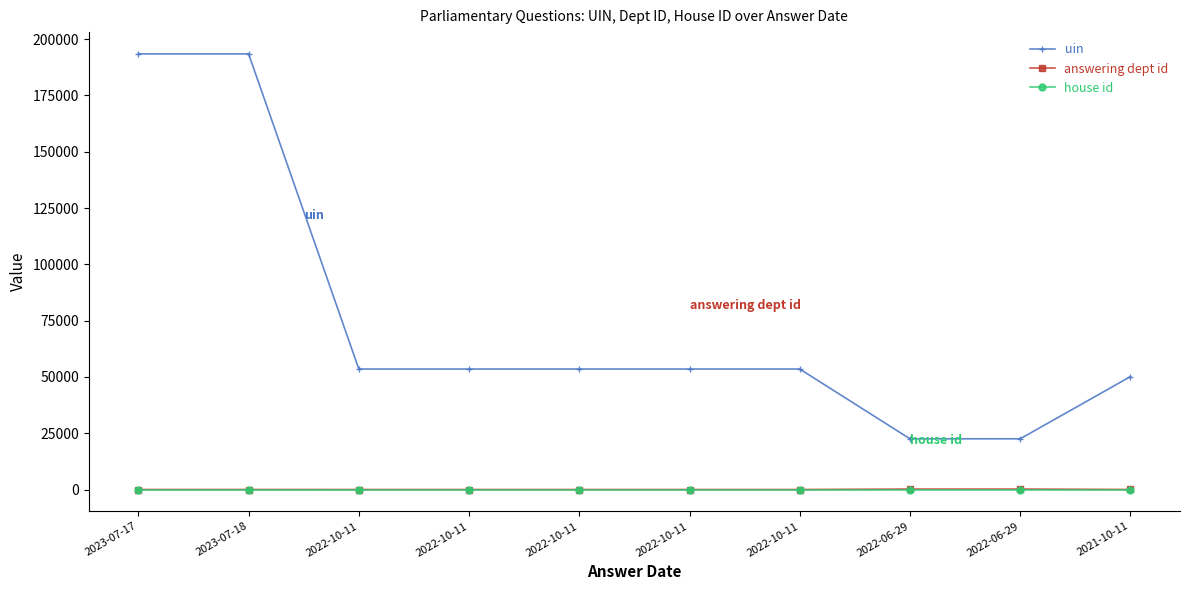

How many lines are shown in the chart?

3